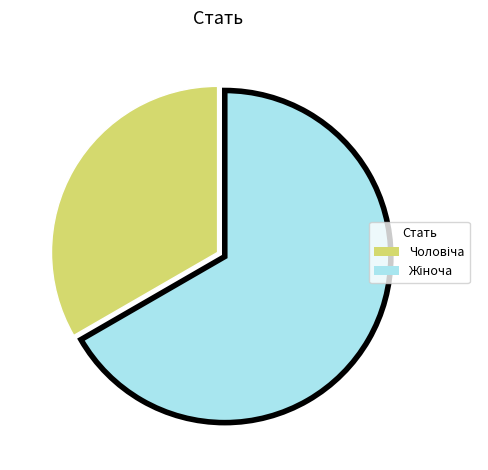

How many segments does this pie chart have?

2